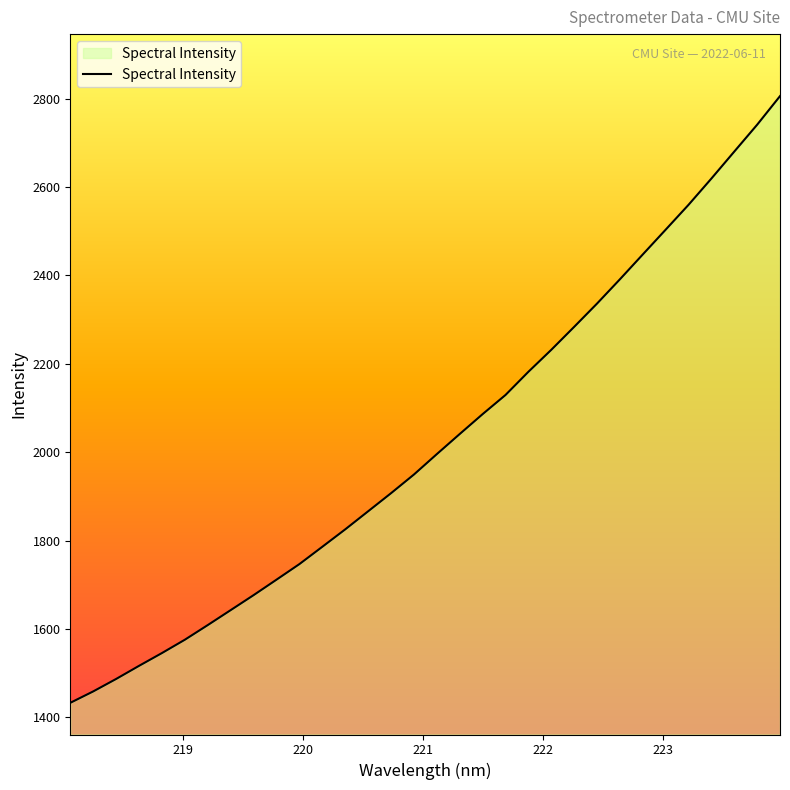

What is the difference between the maximum and minimum values?

1372.5